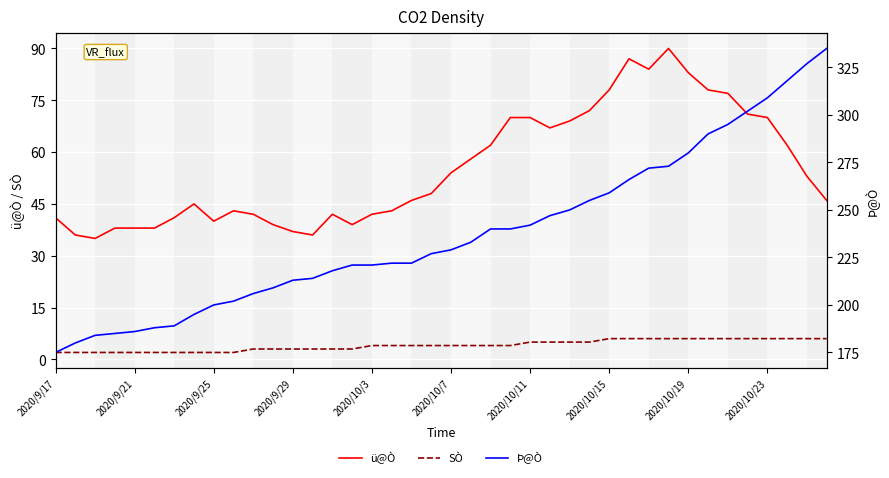

Between 10 and 31, which is larger?

31